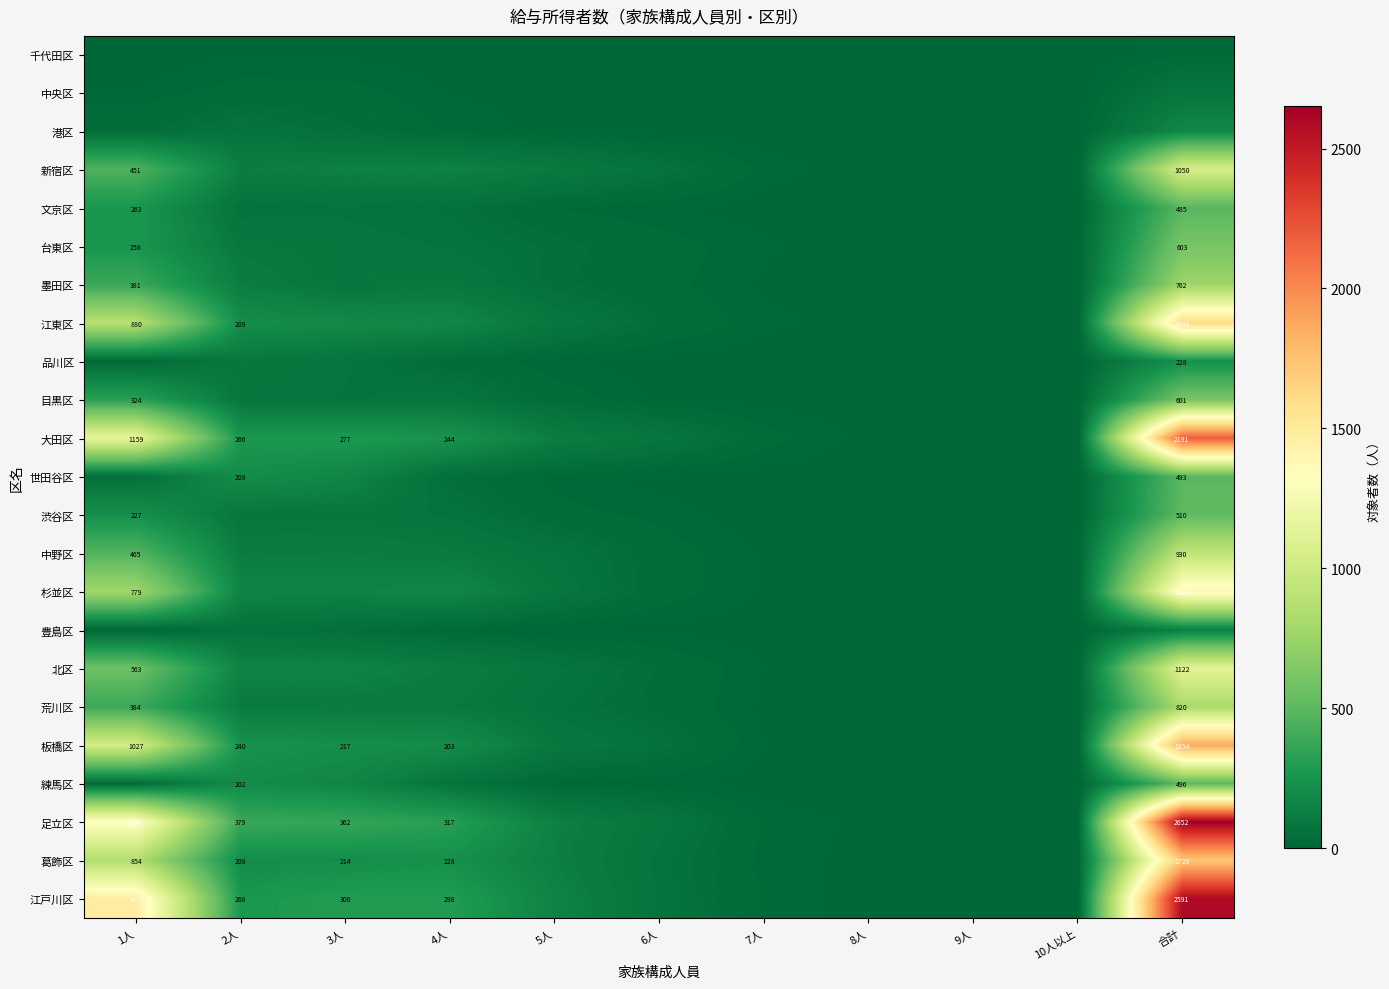

What is the spread (max minus min) of values at 10人以上?

5